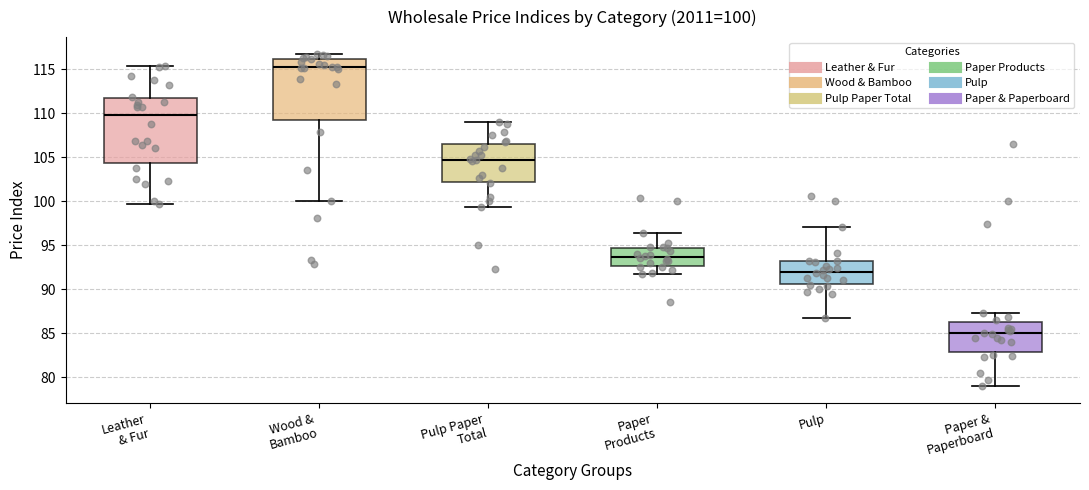

Which box's median line is the lowest?

Paper & Paperboard